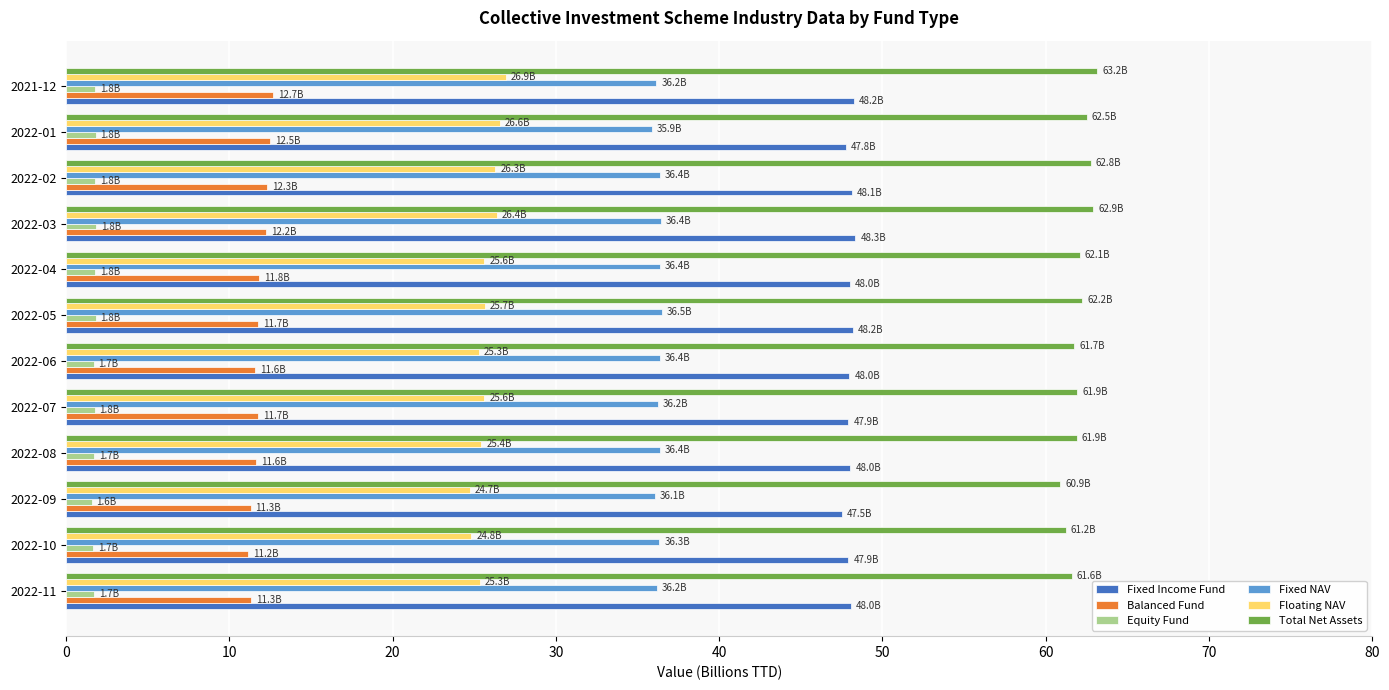

What is the sum of all Equity Fund values?

20.8